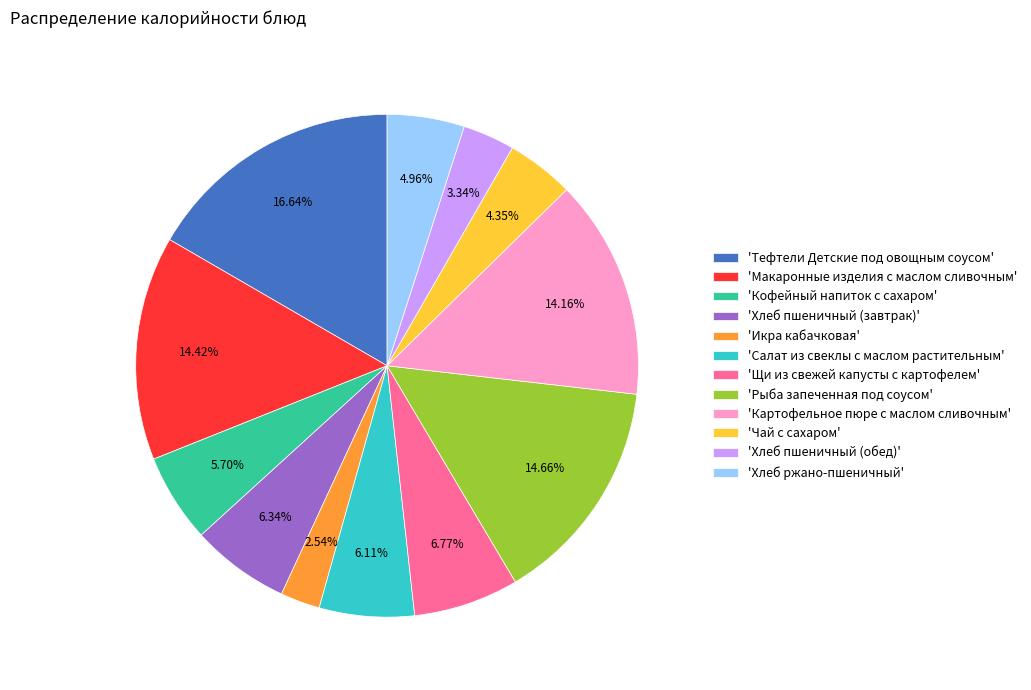

How many slices are in this pie chart?

12